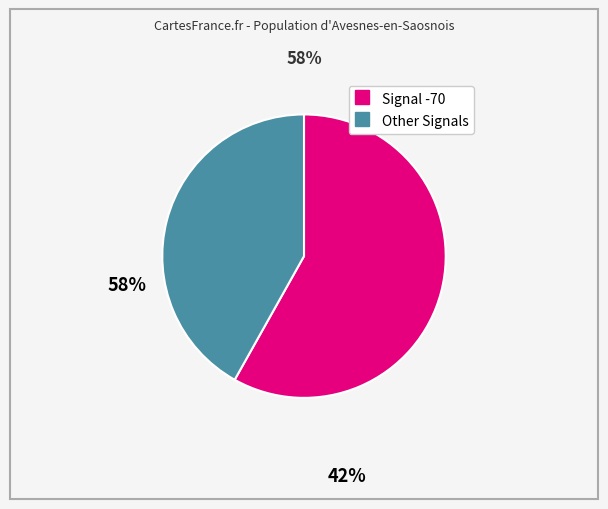

Does any single category account for the majority?

Yes